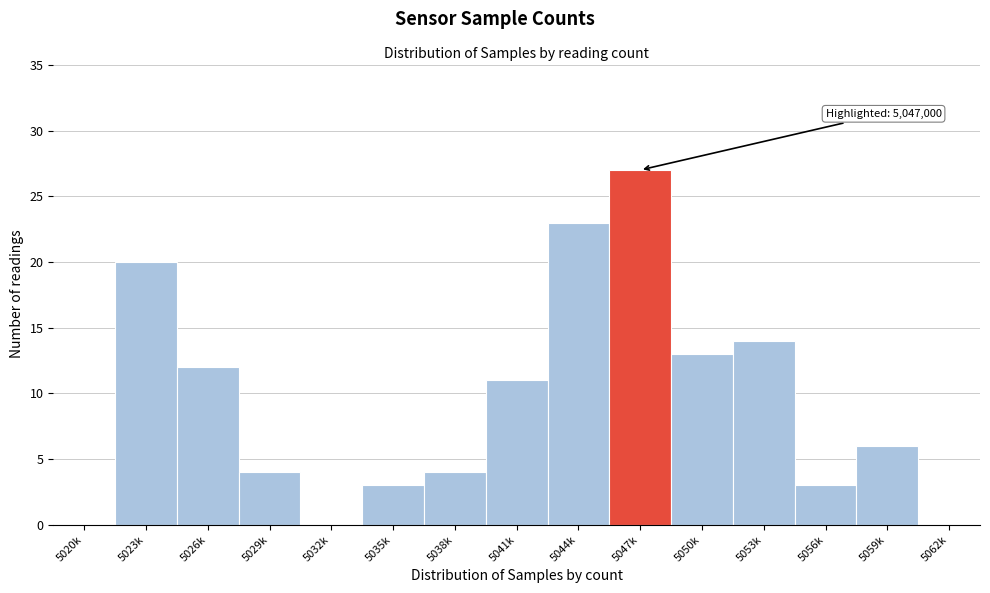

Reading left to right, transcribe all the data shown in this chart.

5020k=0	5023k=20	5026k=12	5029k=4	5032k=0	5035k=3	5038k=4	5041k=11	5044k=23	5047k=27	5050k=13	5053k=14	5056k=3	5059k=6	5062k=0